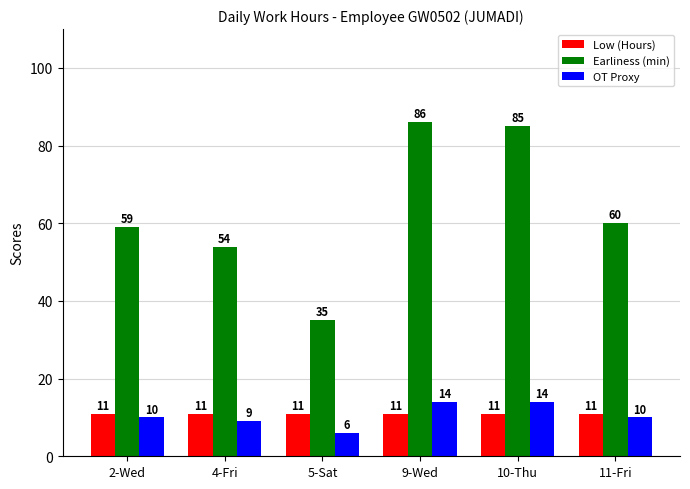

What is the difference between the maximum and minimum values in the OT Proxy series?

8